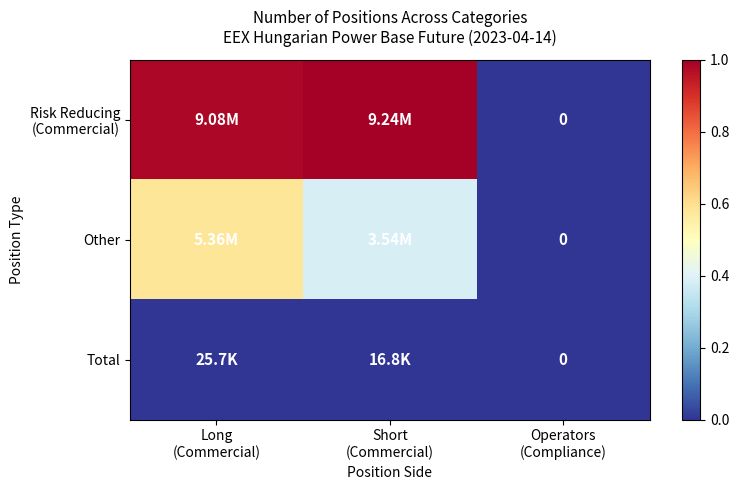

True or false: Total has a value of 0.0 at Short (Commercial).

False